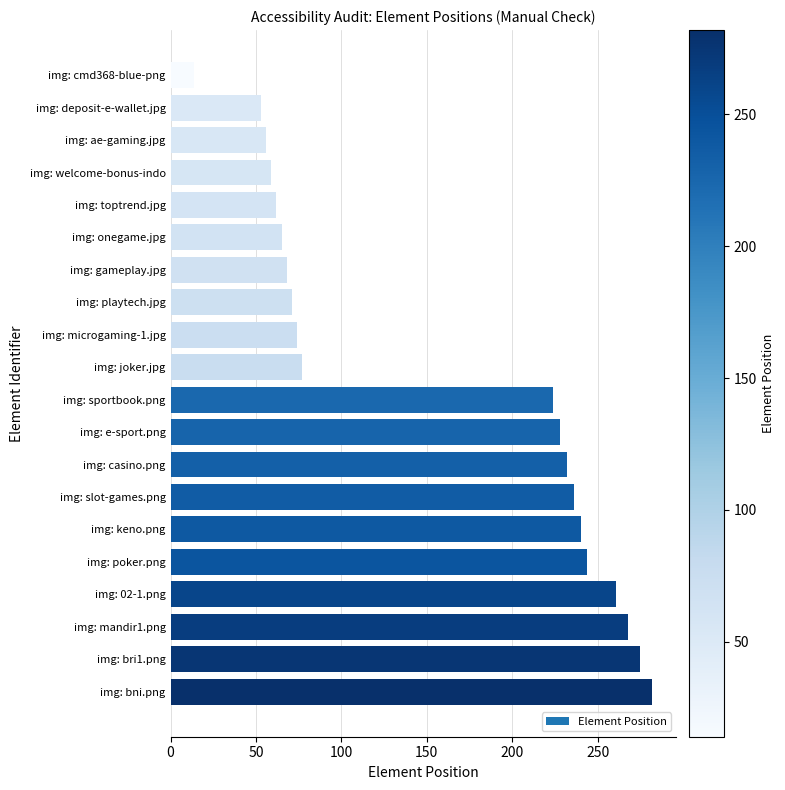

Is it true that the value at img: deposit-e-wallet.jpg is 95?

False